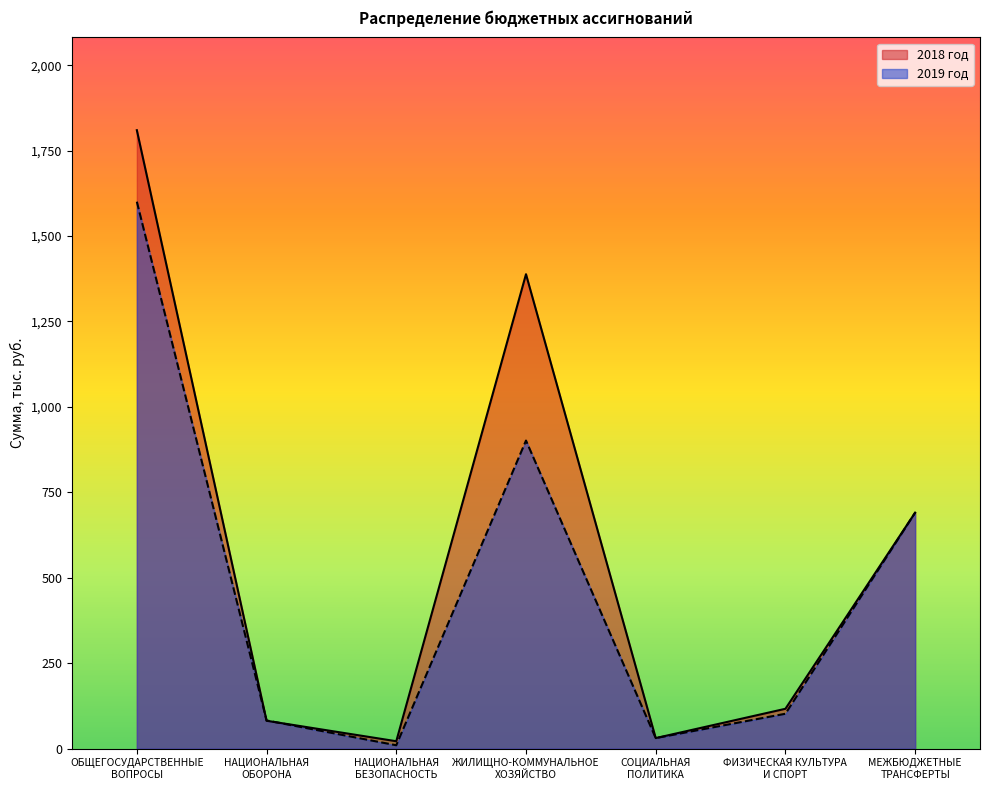

Which series has the widest spread of values?

2018 год